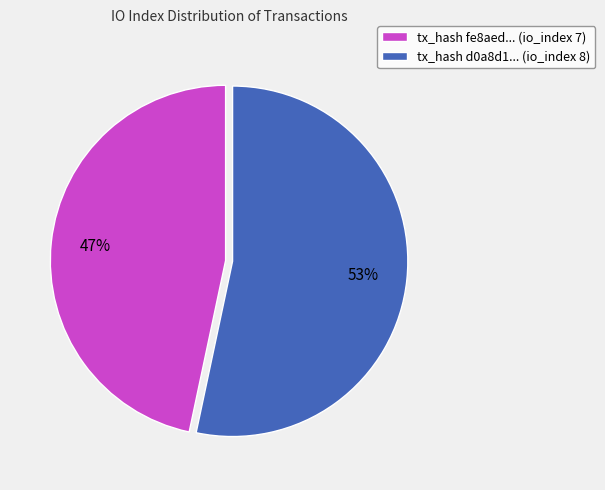

Approximately how many times larger is the value at tx_hash fe8aed... (io_index 7) compared to tx_hash d0a8d1... (io_index 8)?

0.9